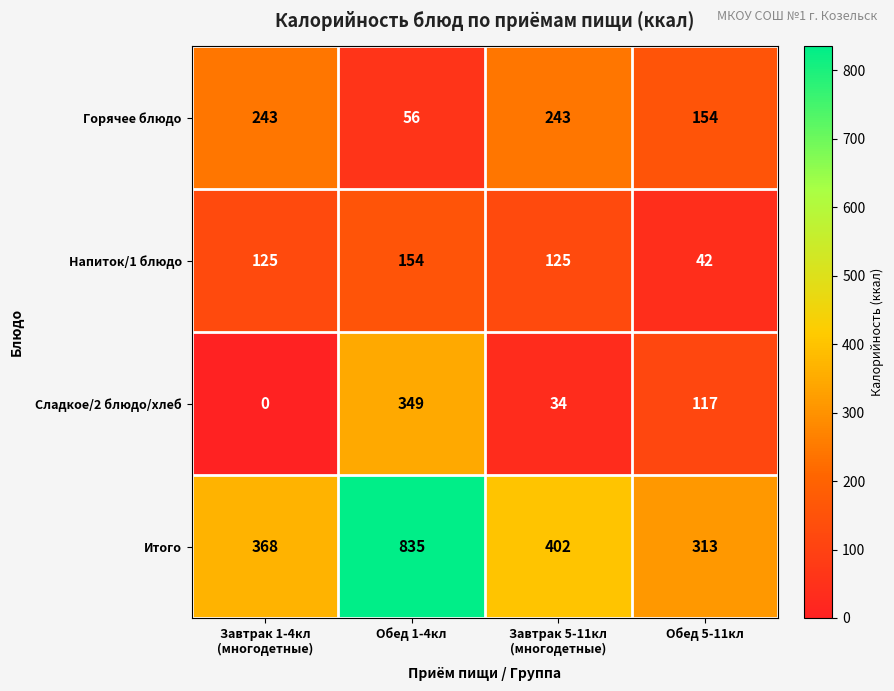

What is the minimum value for Напиток/1 блюдо?

42